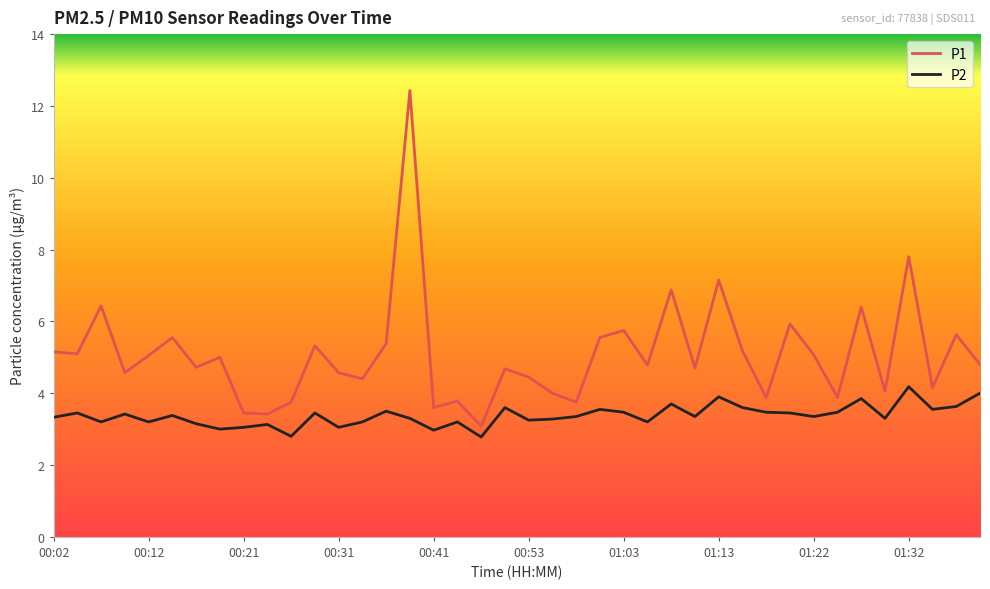

What is the minimum value for P2?

2.8